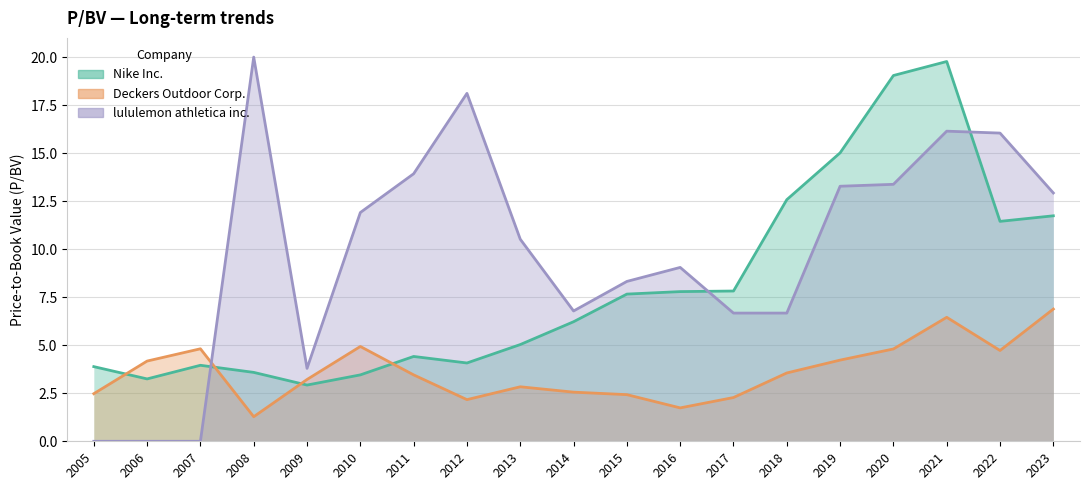

Which has a higher value, 2011 or 2018?

2018